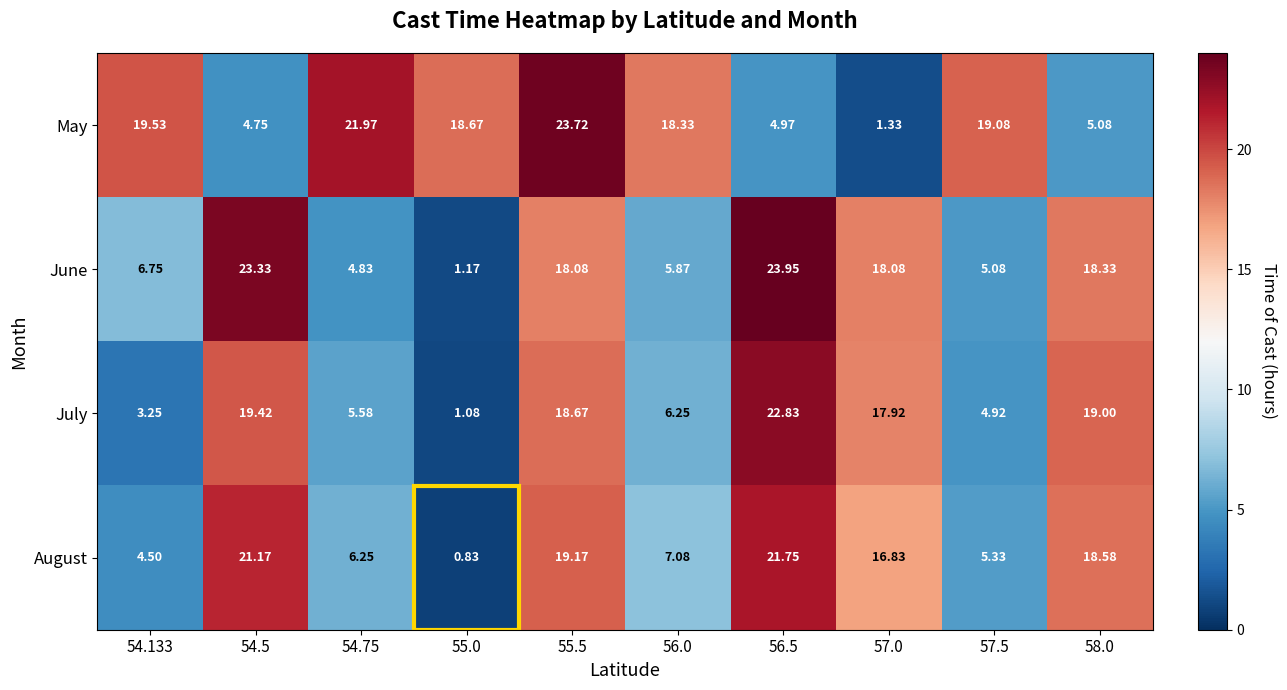

Rank the series at 54.5 from highest to lowest value.

June, August, July, May